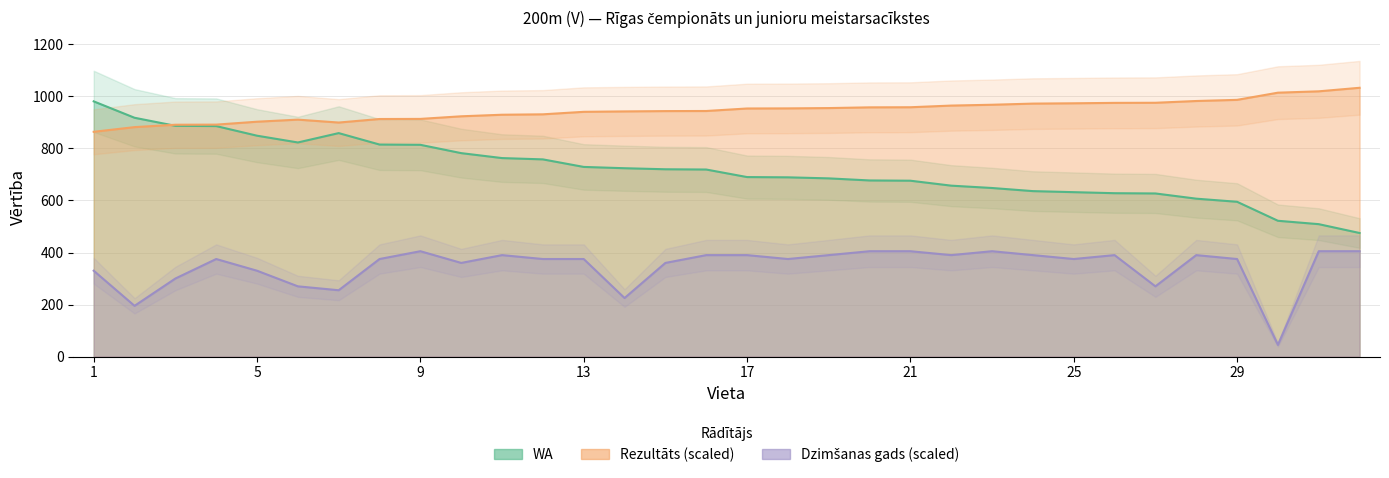

Rank the series by their average value, from highest to lowest.

Rezultāts, WA, Dzimšanas gads